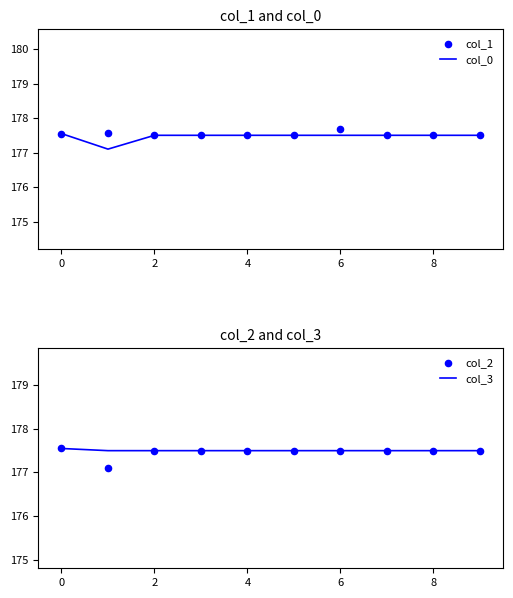

What is the maximum value for col_0?

177.6